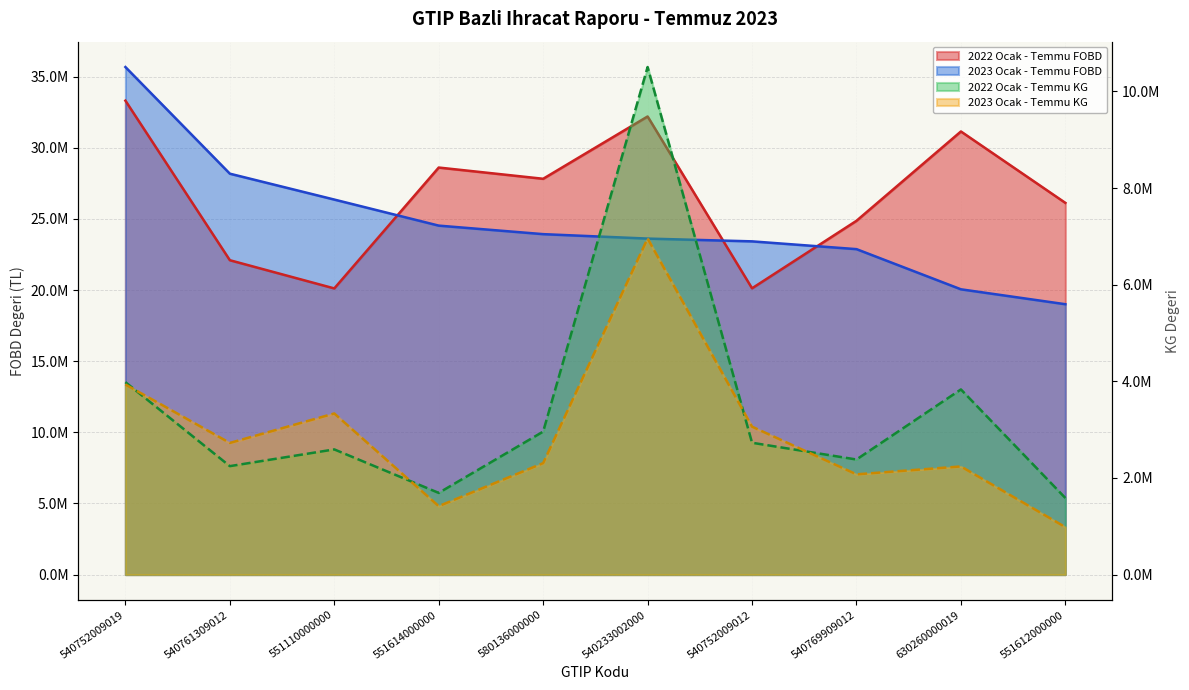

The value of 2023 Ocak - Temmu KG at 551612000000 is 982023.4. True or false?

True